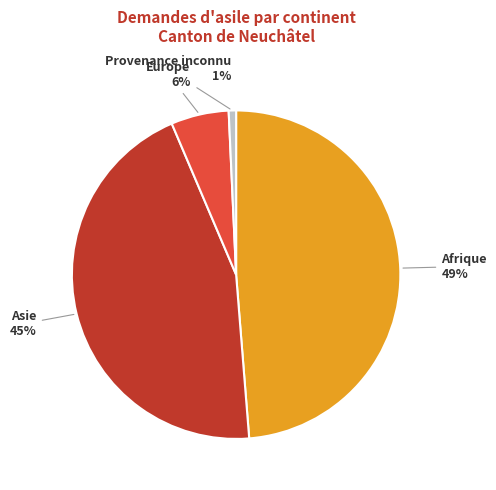

Is there any slice that represents more than half of the pie?

No